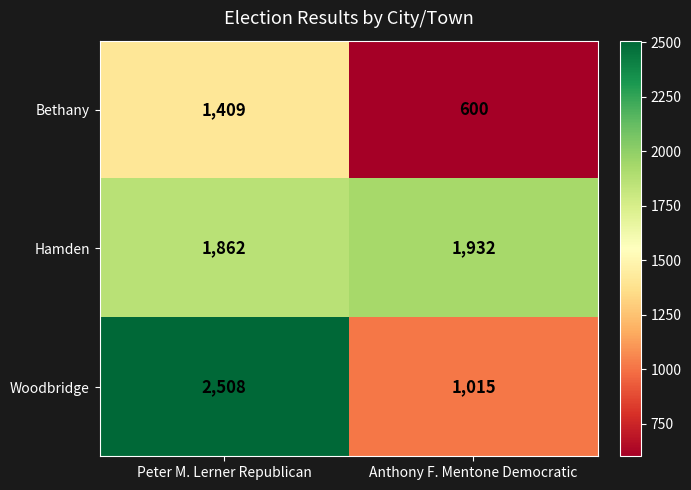

Reading left to right, transcribe all the data shown in this chart.

Bethany: 1409	600
Hamden: 1862	1932
Woodbridge: 2508	1015